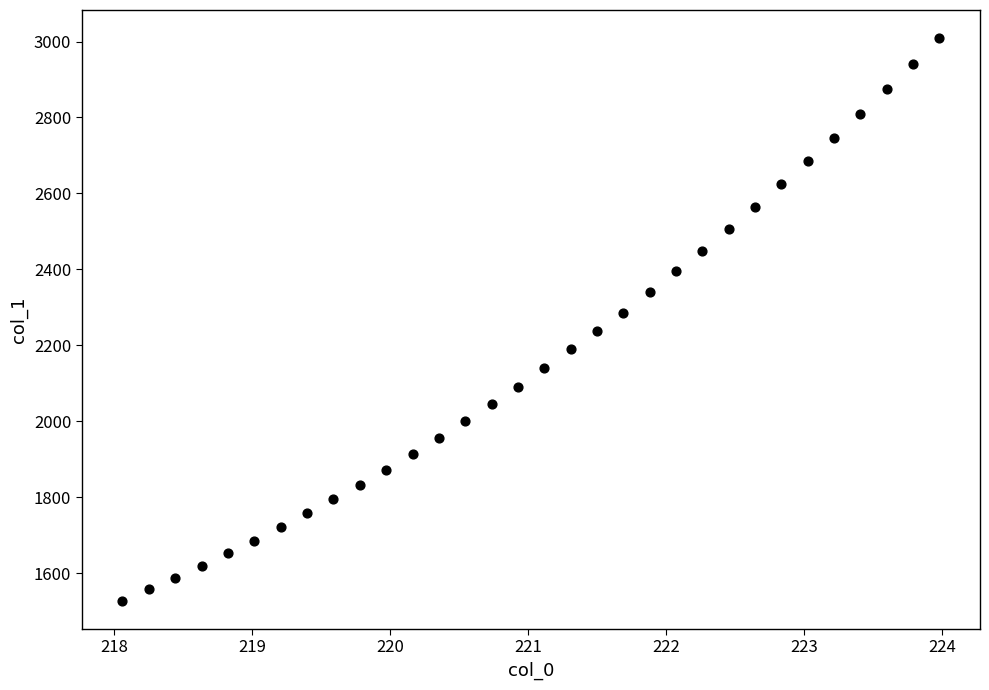

What is the range of X values (max minus min)?

5.9